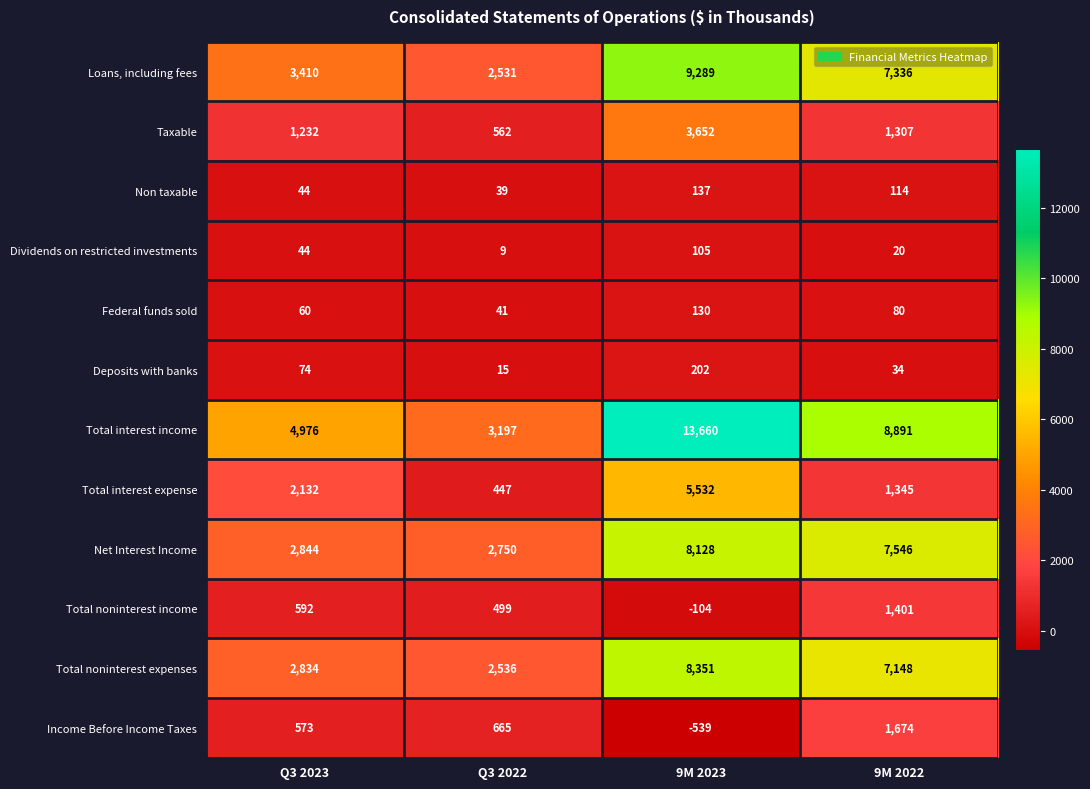

At which label does Income Before Income Taxes reach its minimum?

9M 2023